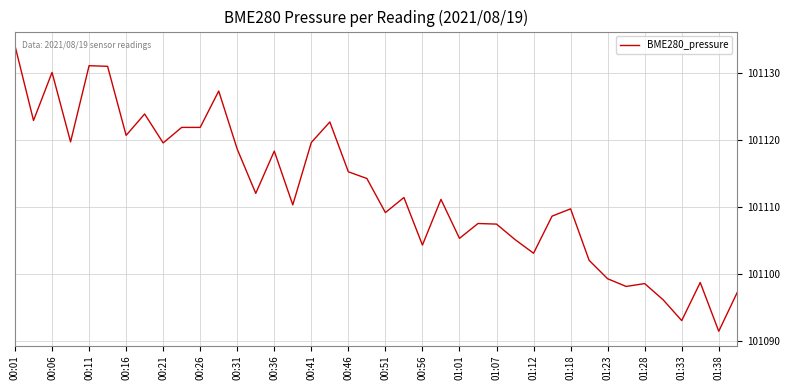

What is the greatest value displayed?

101134.1